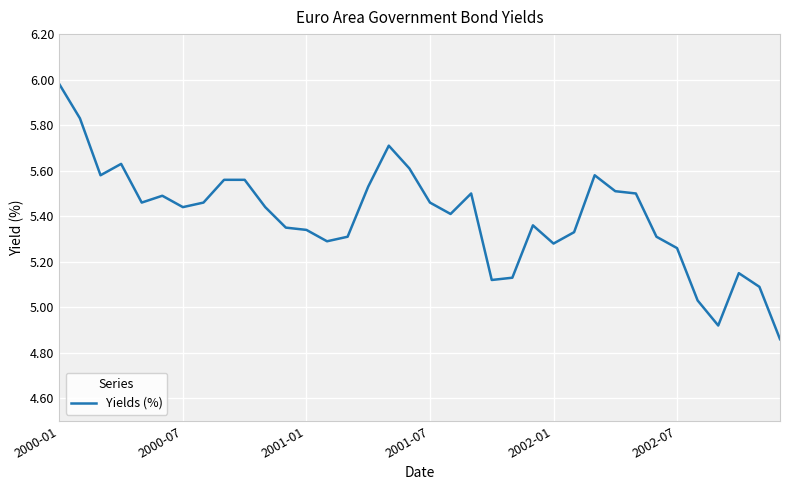

What is the sum of all values?

194.4